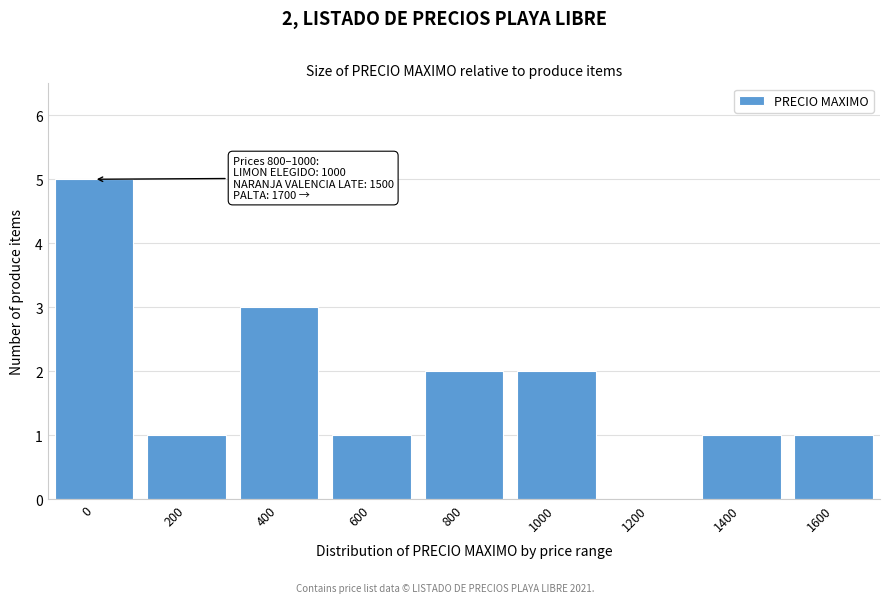

Reading left to right, list all the values displayed in this chart.

0=5	200=1	400=3	600=1	800=2	1000=2	1200=0	1400=1	1600=1